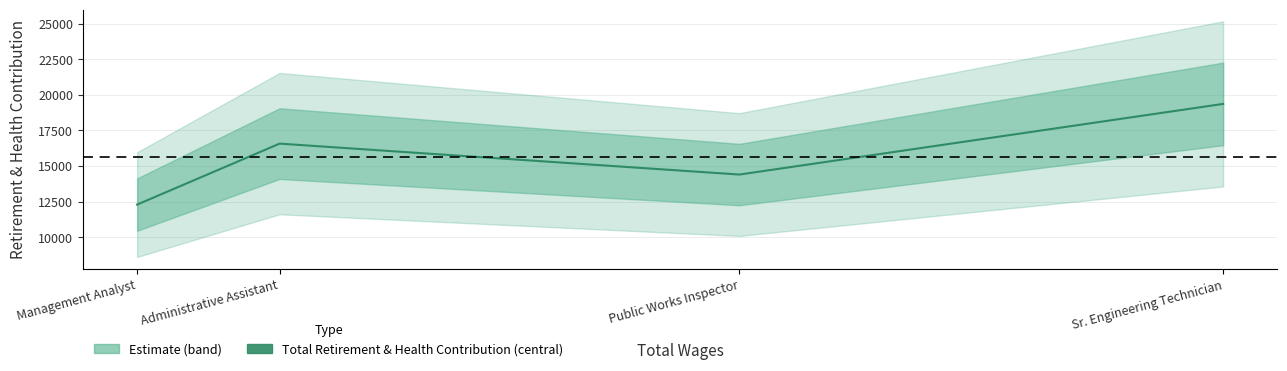

How many lines are shown in the chart?

1